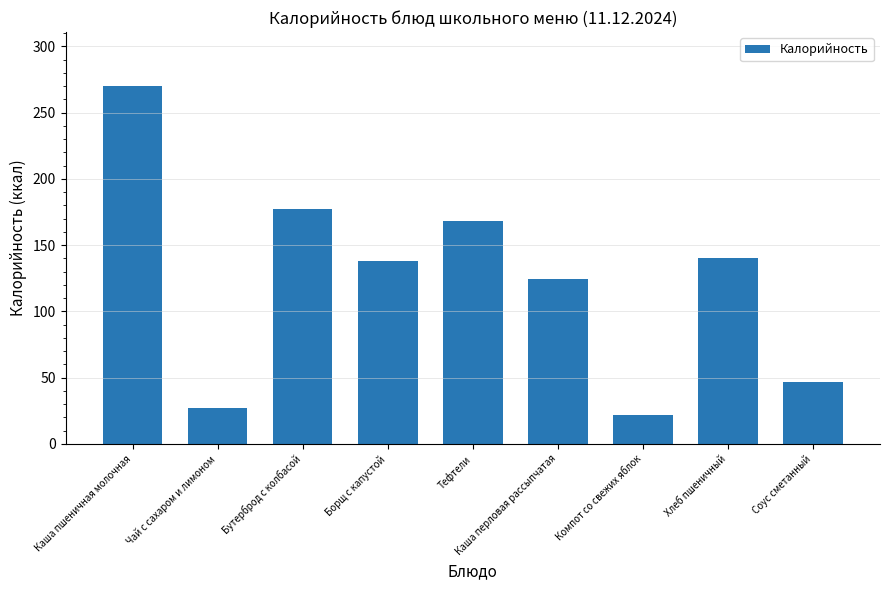

Read the value at Каша перловая рассыпчатая.

124.7